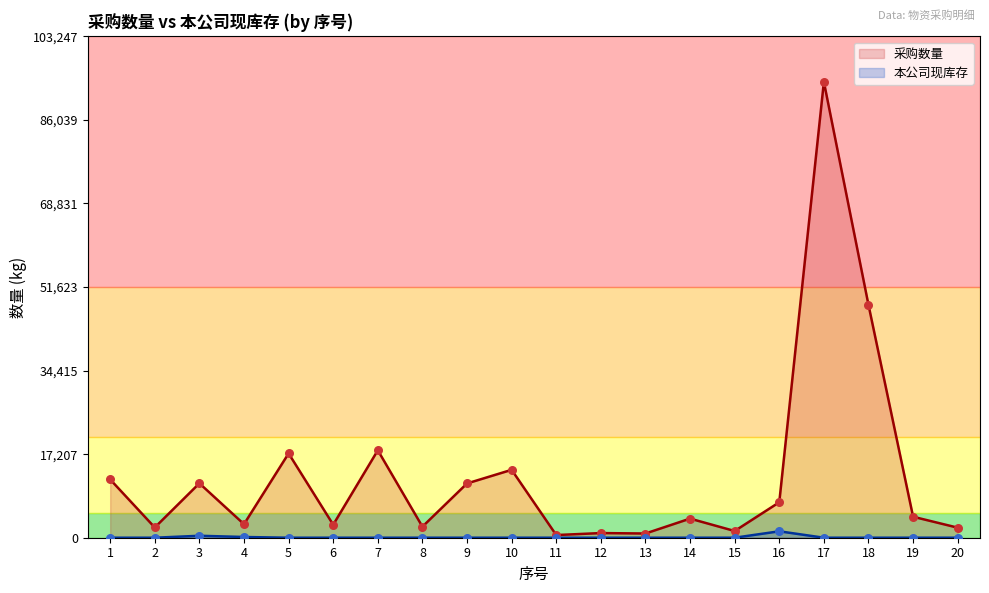

Which series reaches the maximum Y coordinate?

采购数量